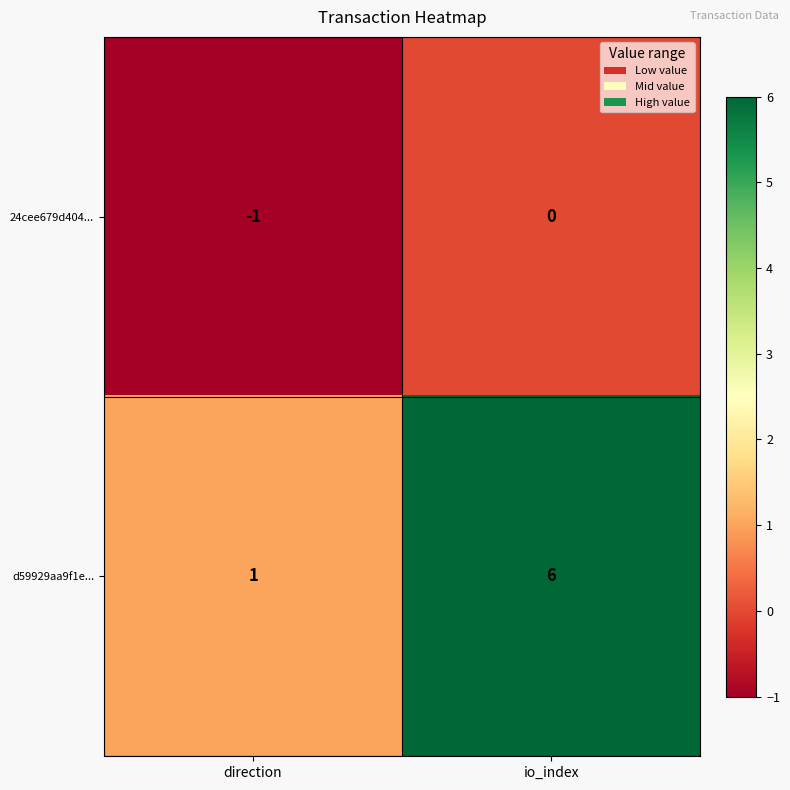

What is the sum of all d59929aa9f1e... values?

7